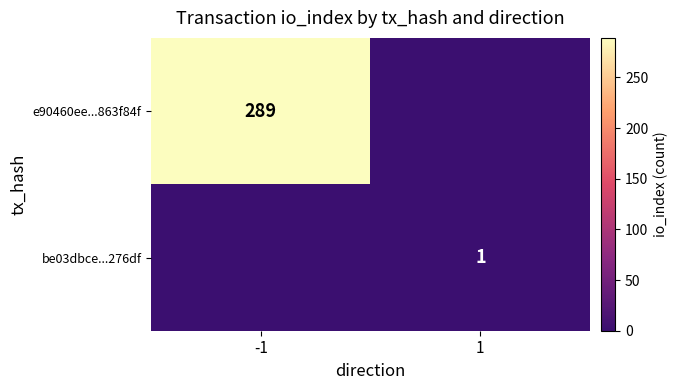

At which label does be03dbce...276df reach its minimum?

-1